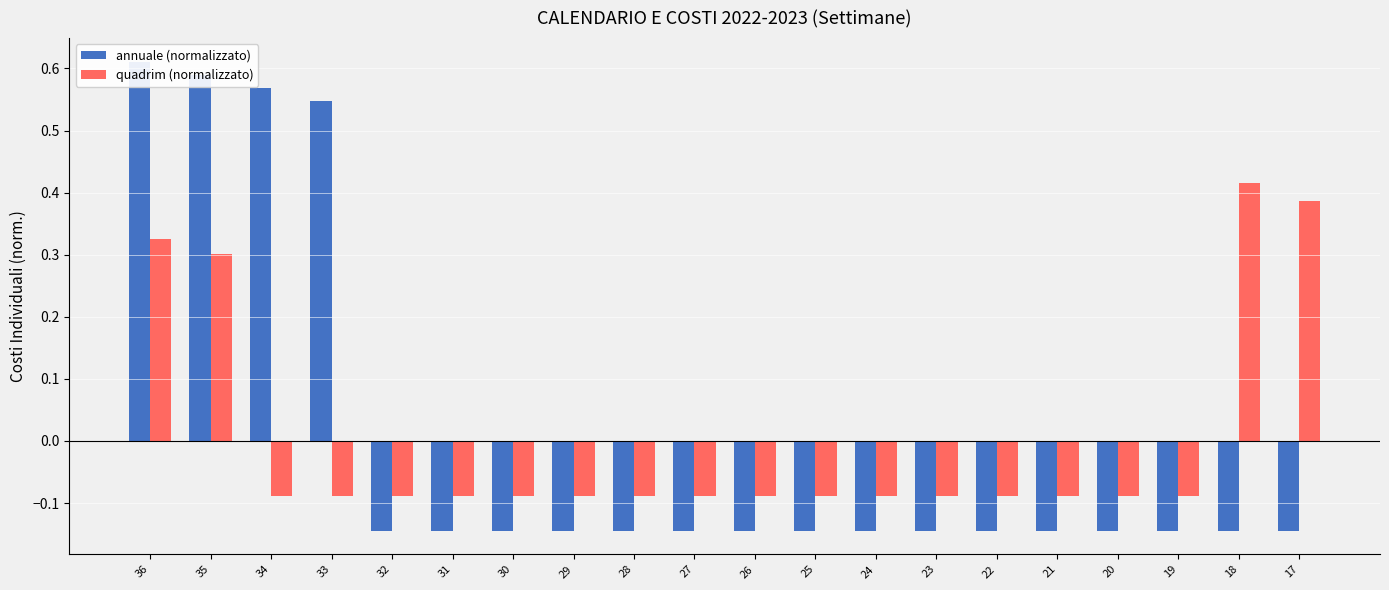

Which series changed the most between 35 and 31?

annuale (normalizzato)